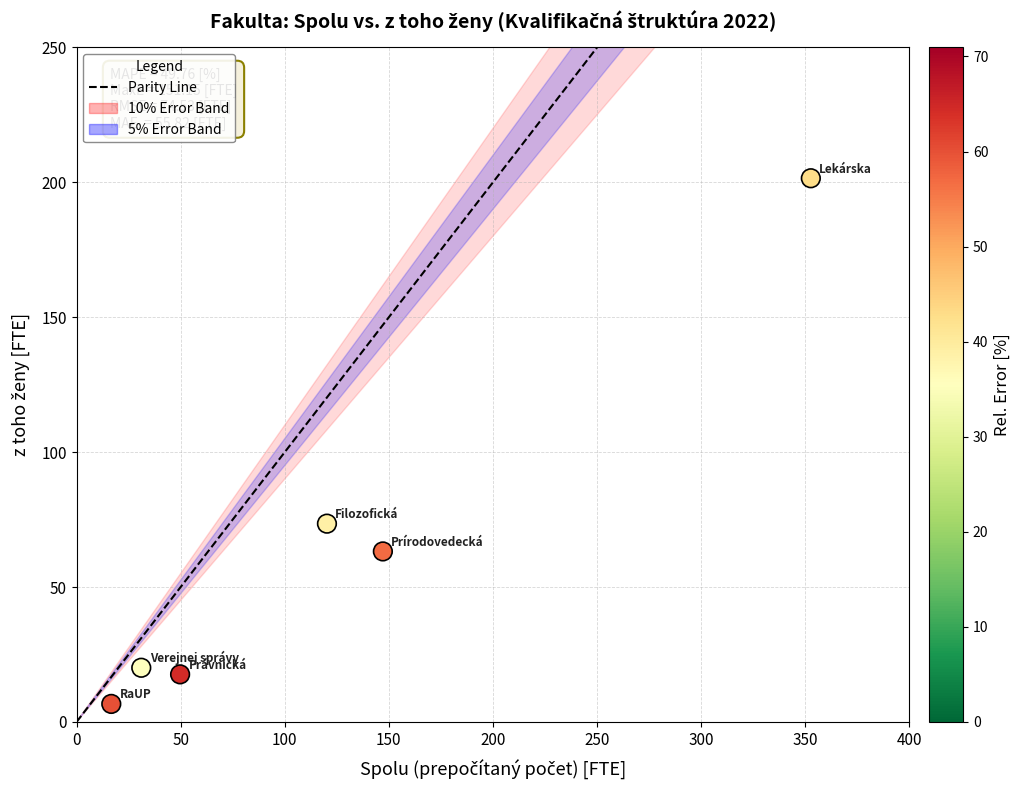

What Y value in the scatter plot is closest to 104?

73.5